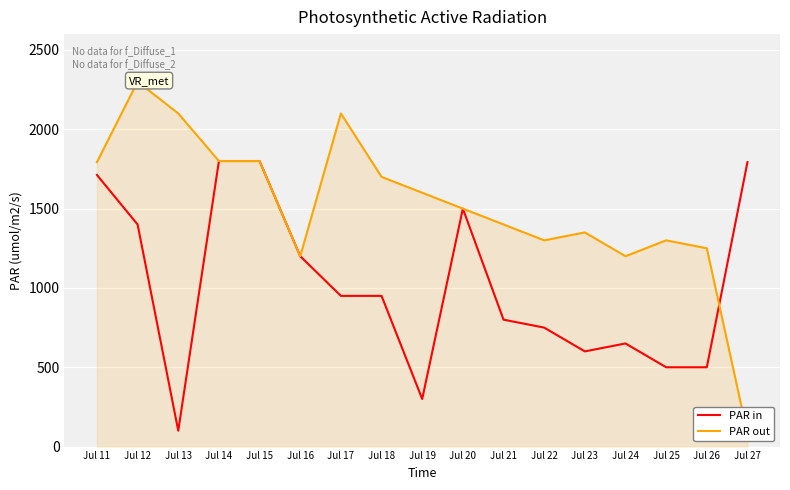

What is the value of the PAR out point at the 15th from the left?

1300.0